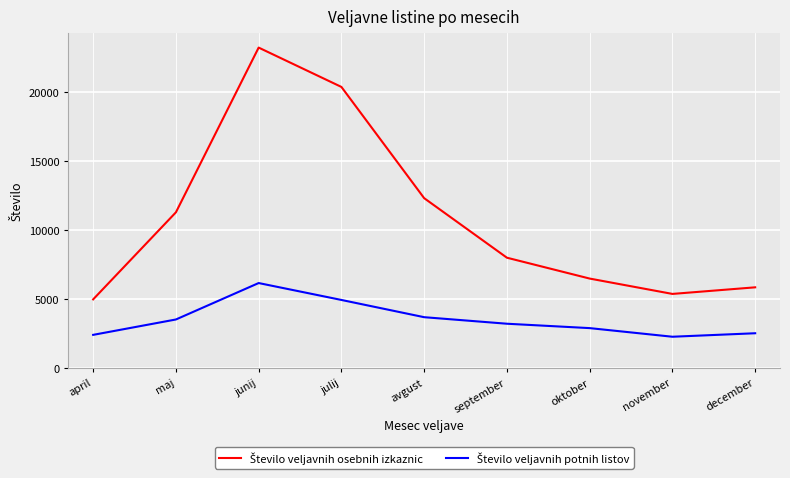

Which label corresponds to the largest value in the chart?

junij